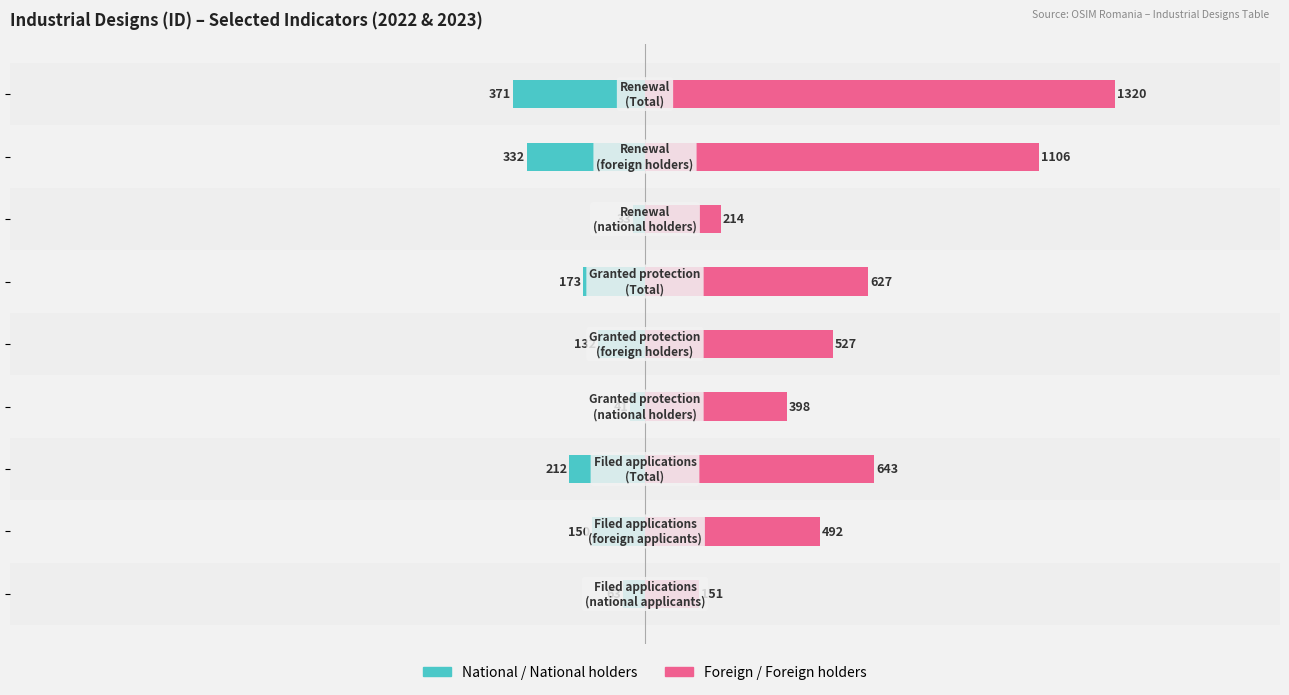

What are all the series names shown in the legend?

National/National holders, Foreign/Foreign holders